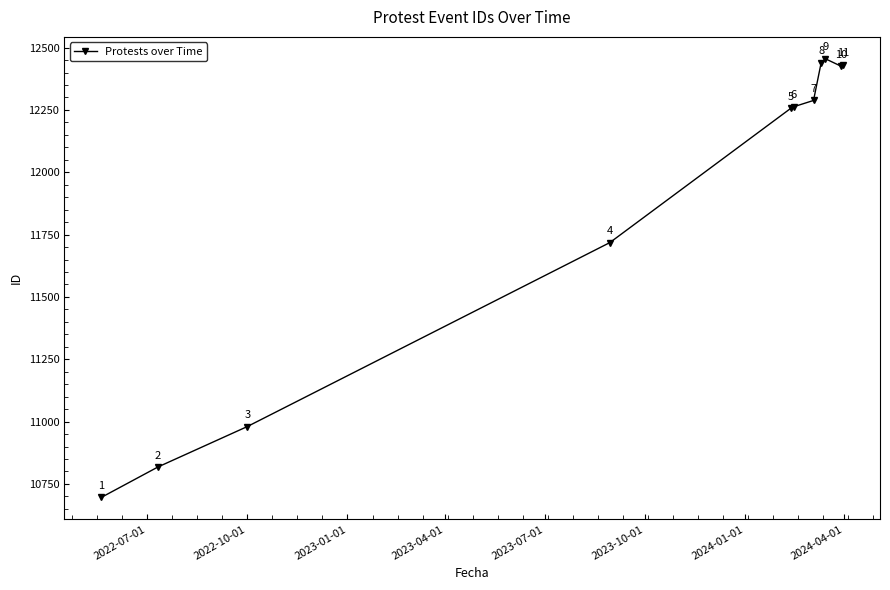

What is the greatest value displayed?

12455